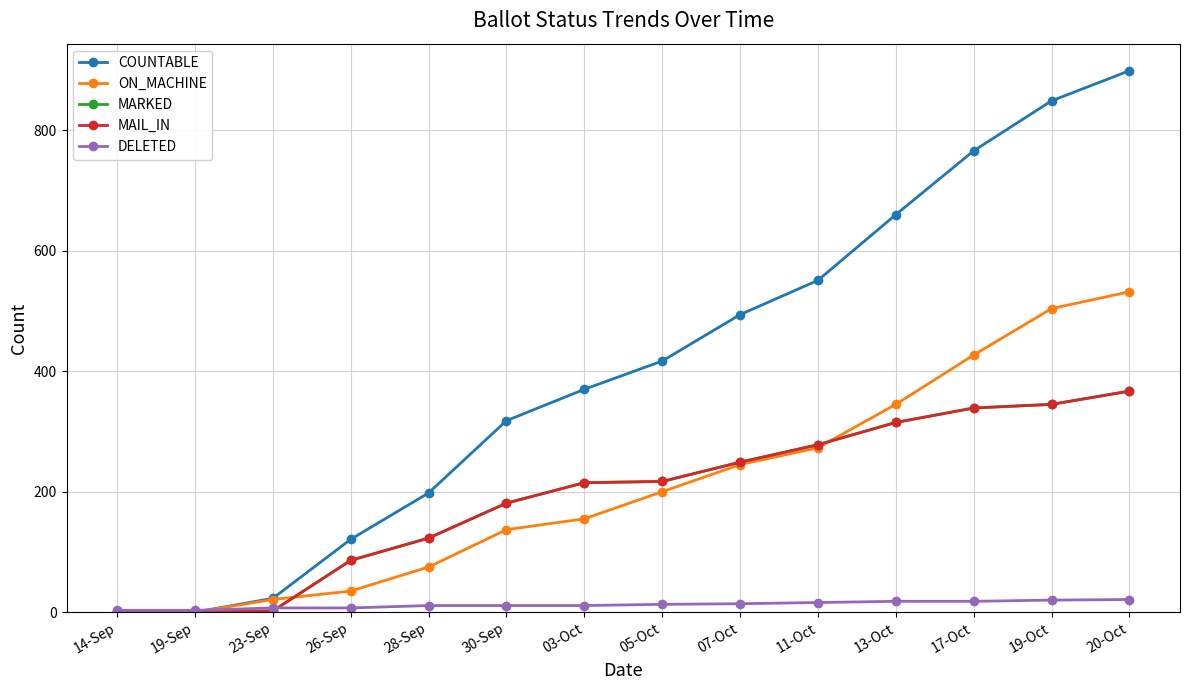

What is the average value of the MAIL_IN series?

194